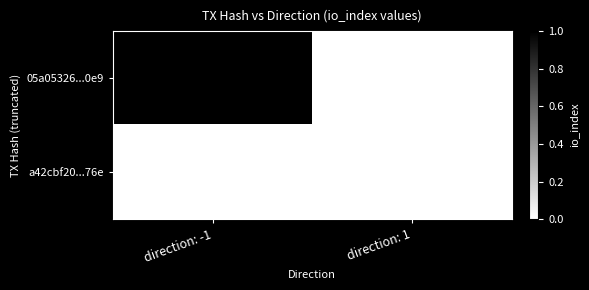

How many positive values does the 05a05326...0e9 series have?

1